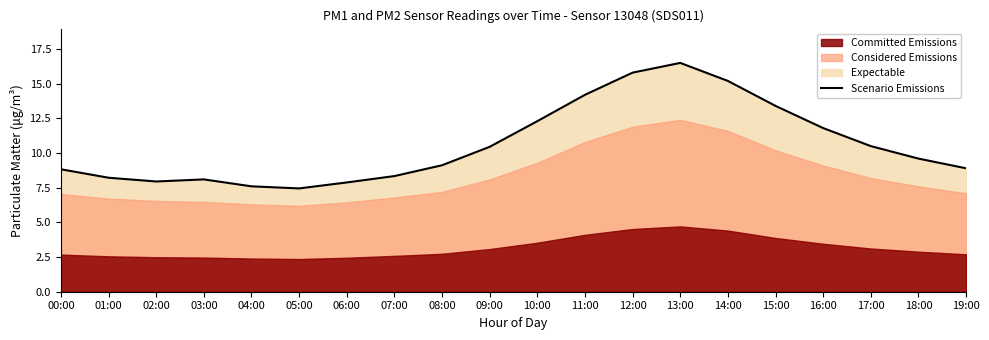

Rank the categories by value from lowest to highest.

05:00, 04:00, 06:00, 02:00, 03:00, 01:00, 07:00, 00:00, 19:00, 08:00, 18:00, 09:00, 17:00, 16:00, 10:00, 15:00, 11:00, 14:00, 12:00, 13:00